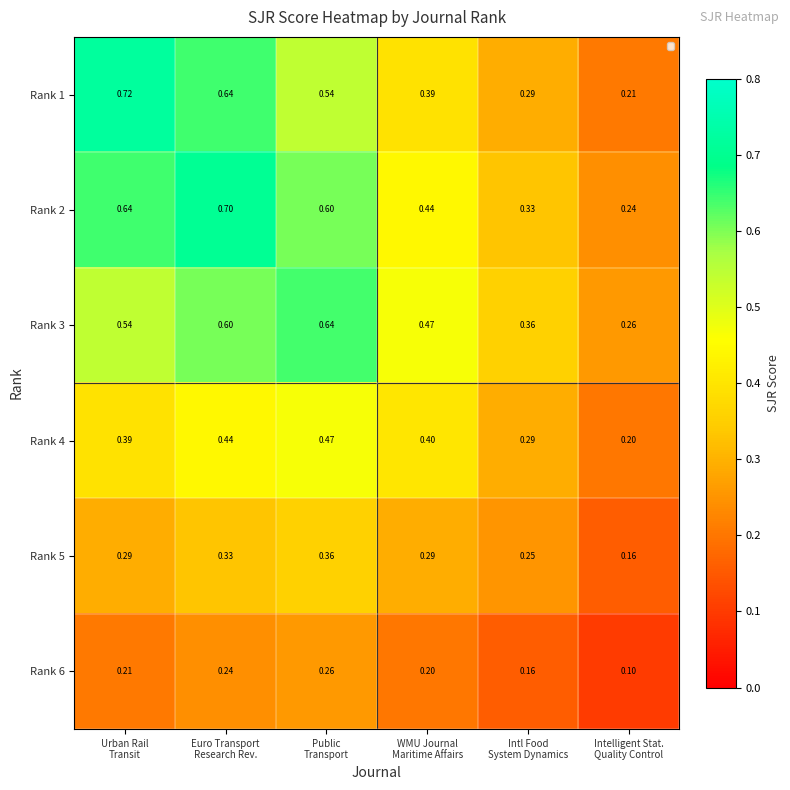

How many distinct data groups are displayed?

6